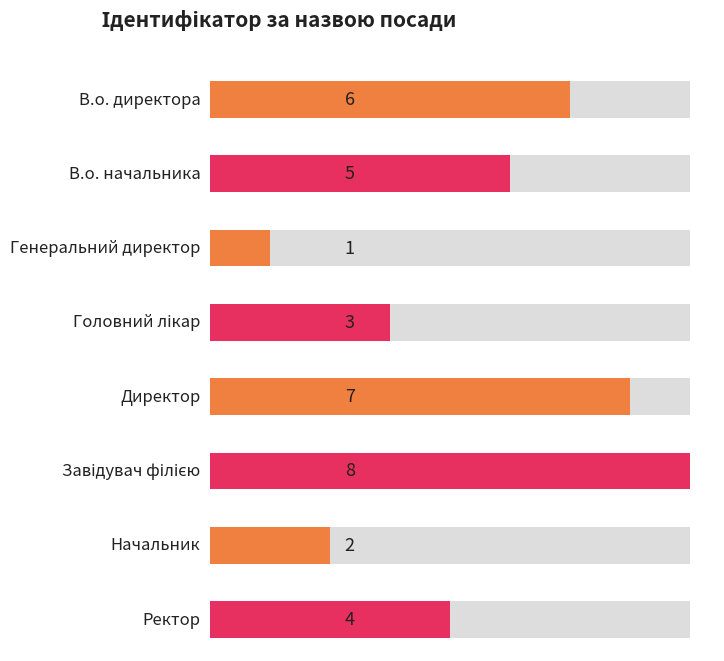

True or false: the data shows 6 at В.о. директора.

True